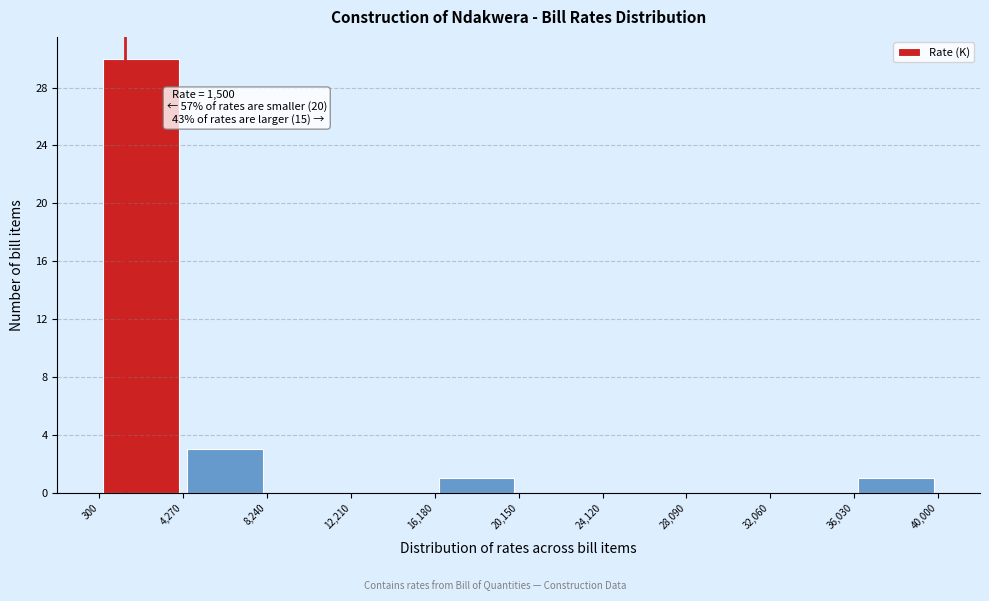

Which range on the x-axis has the tallest bar?

300 to 4,270